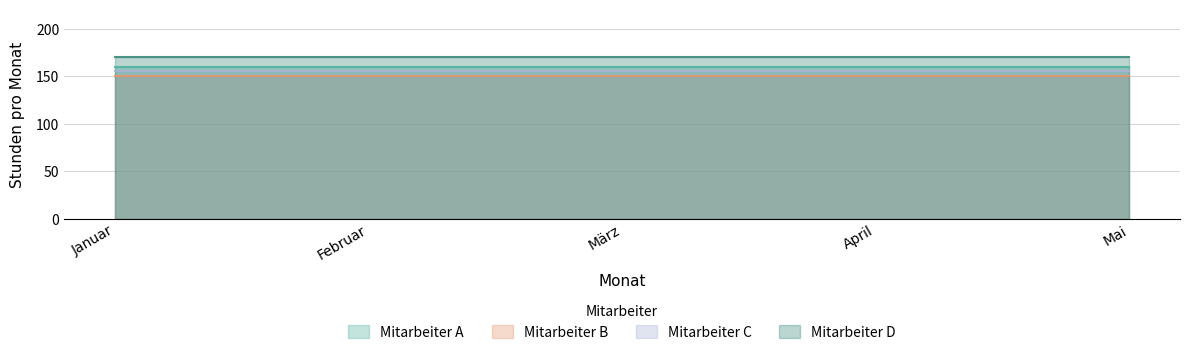

Reading left to right, transcribe all the data shown in this chart.

Mitarbeiter A: 160	160	160	160	160
Mitarbeiter B: 150	150	150	150	150
Mitarbeiter C: 155	155	155	155	155
Mitarbeiter D: 170	170	170	170	170